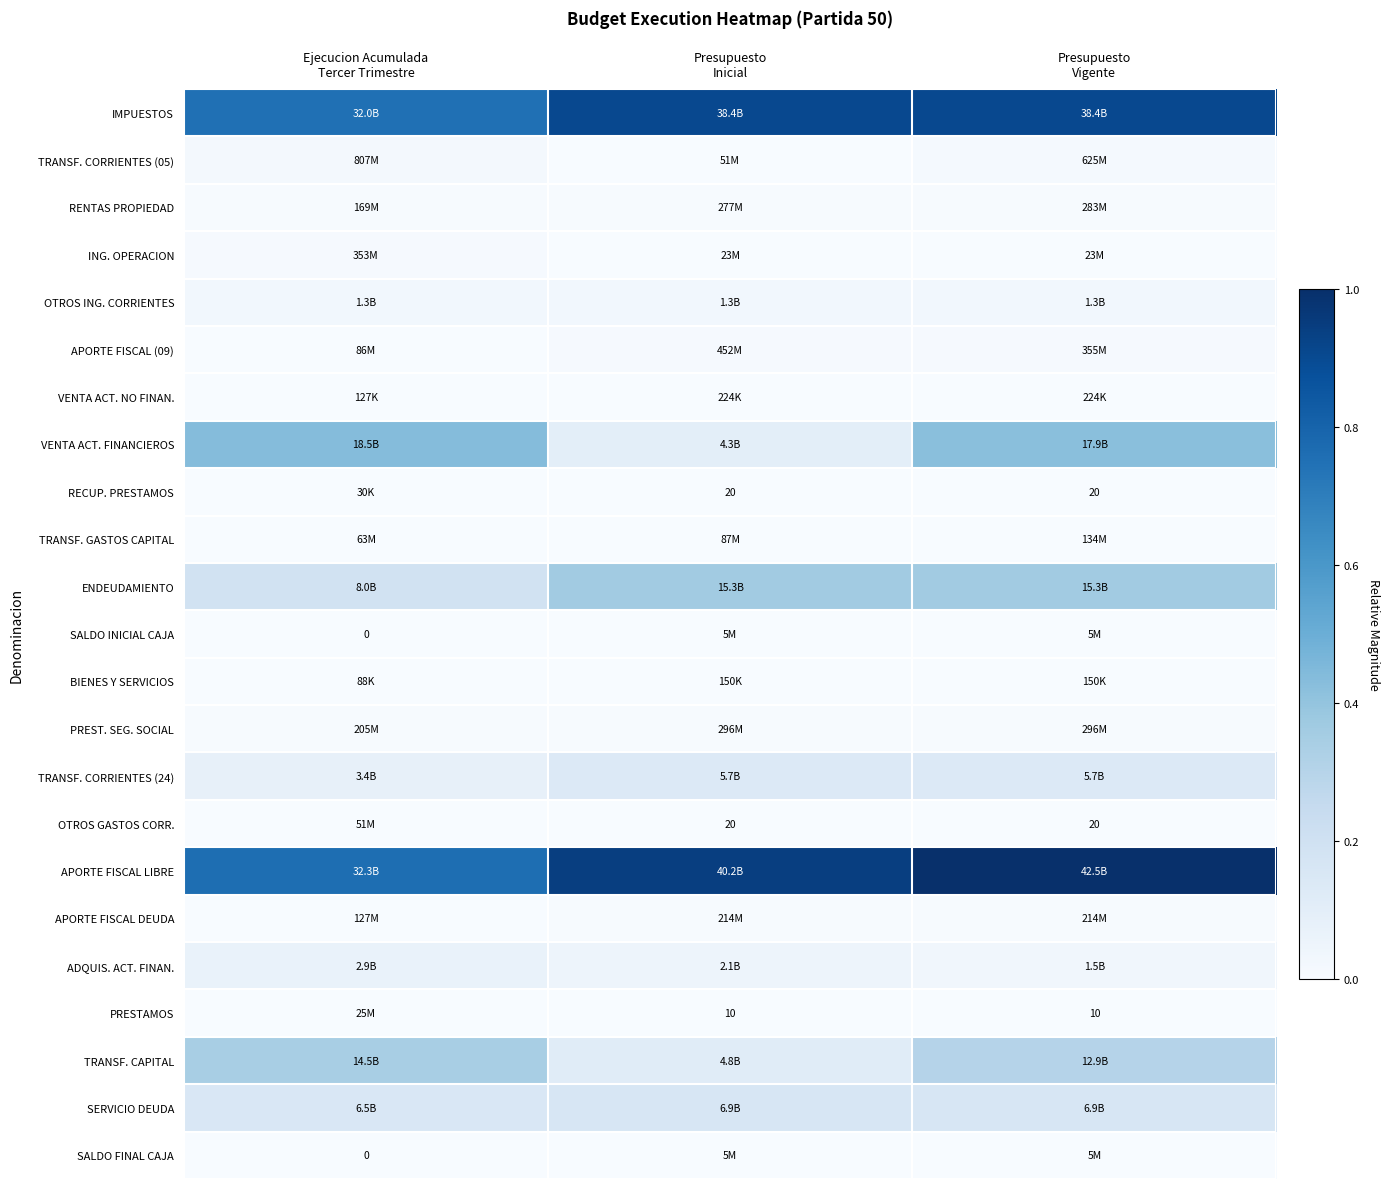

Which category has the highest value across all series?

Presupuesto
Vigente